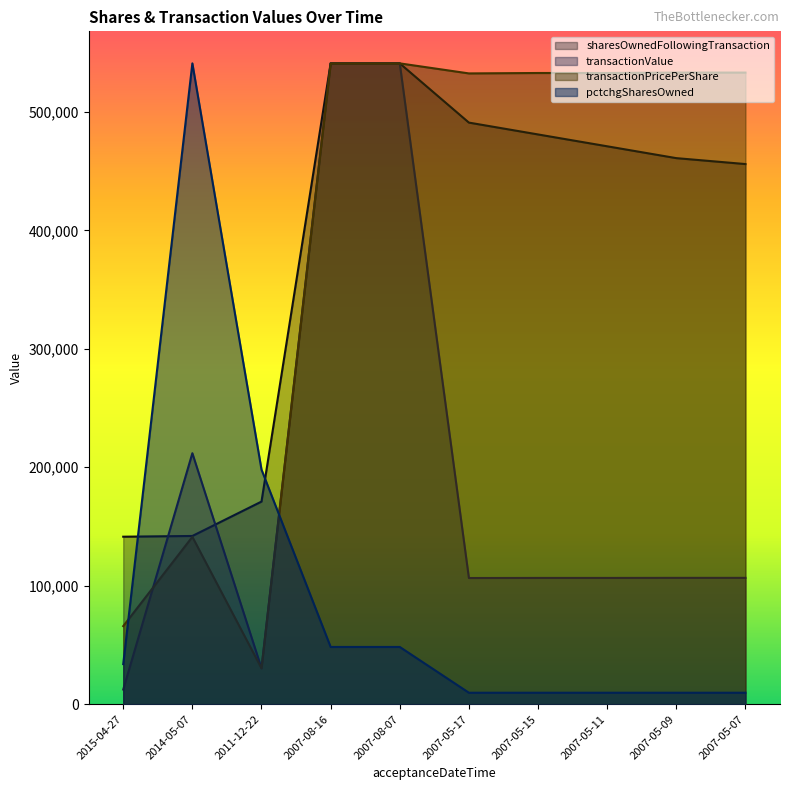

What is the minimum value for transactionValue?

12351.2